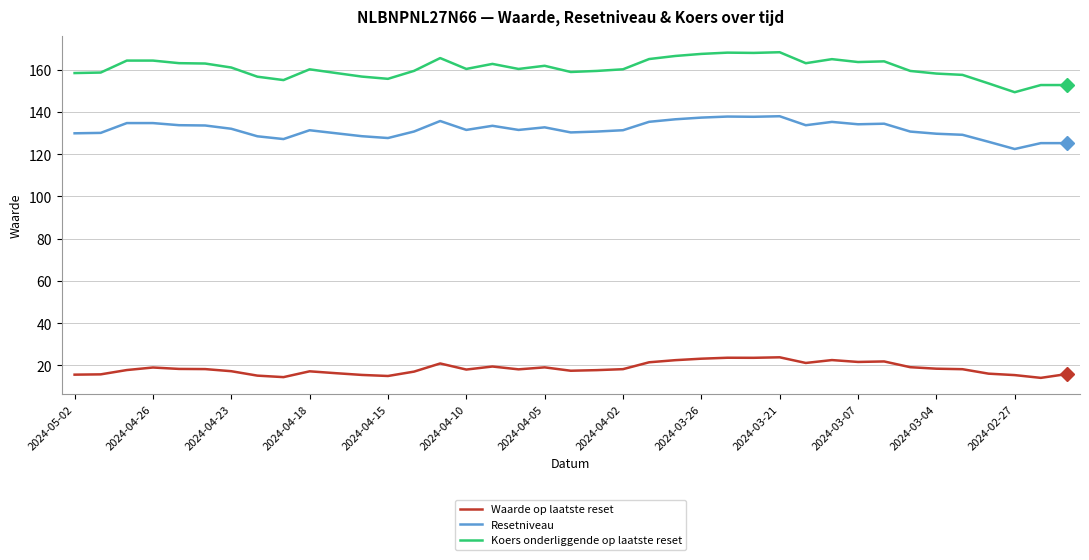

True or false: Resetniveau has more than 1 interior local peaks.

True